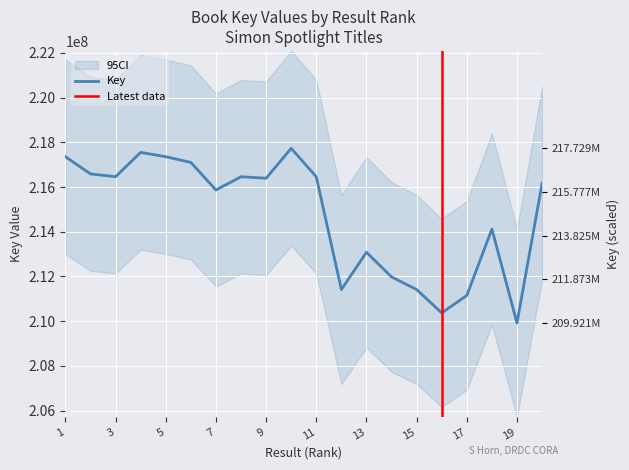

Which label corresponds to the largest value in the chart?

10